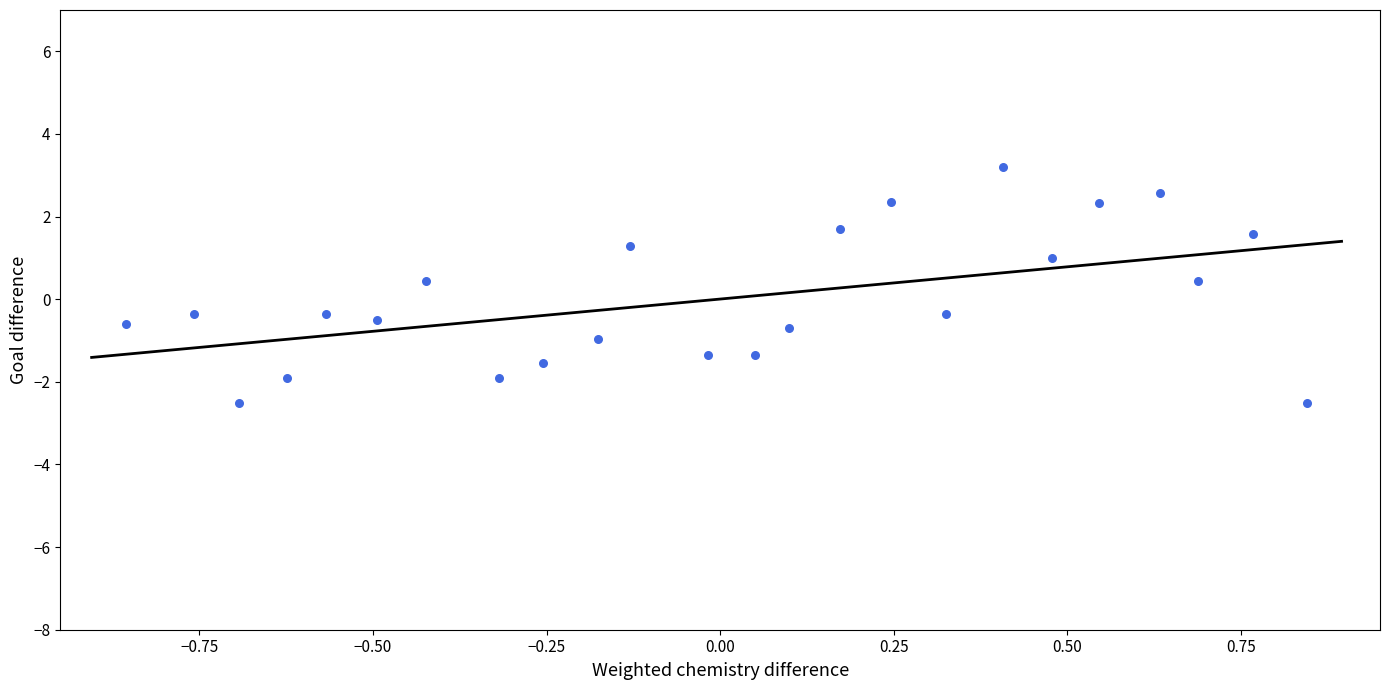

What is the range of X values (max minus min)?

1.7